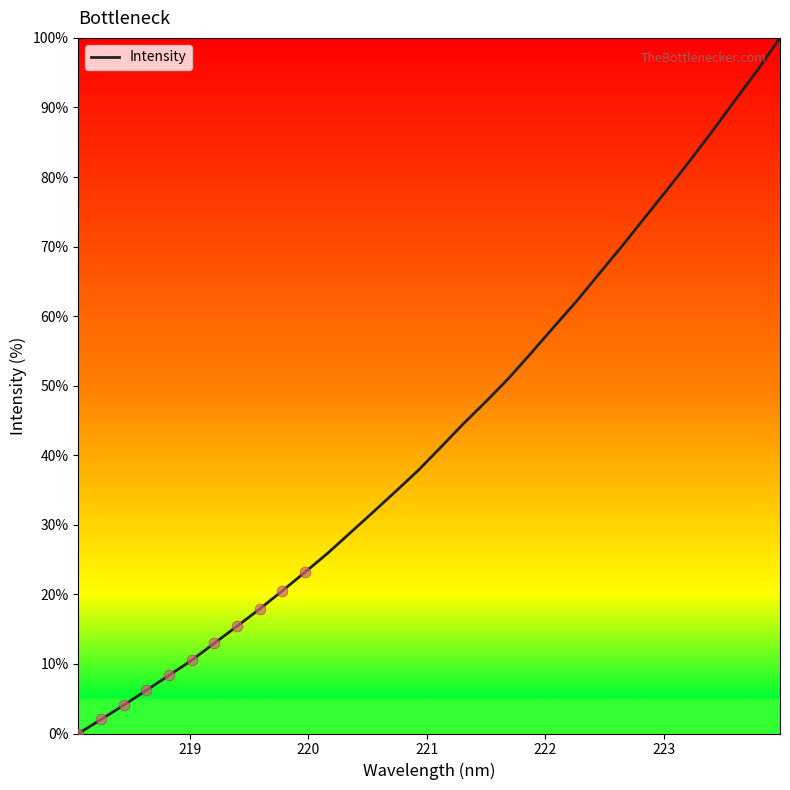

What is the greatest value displayed?

100.0